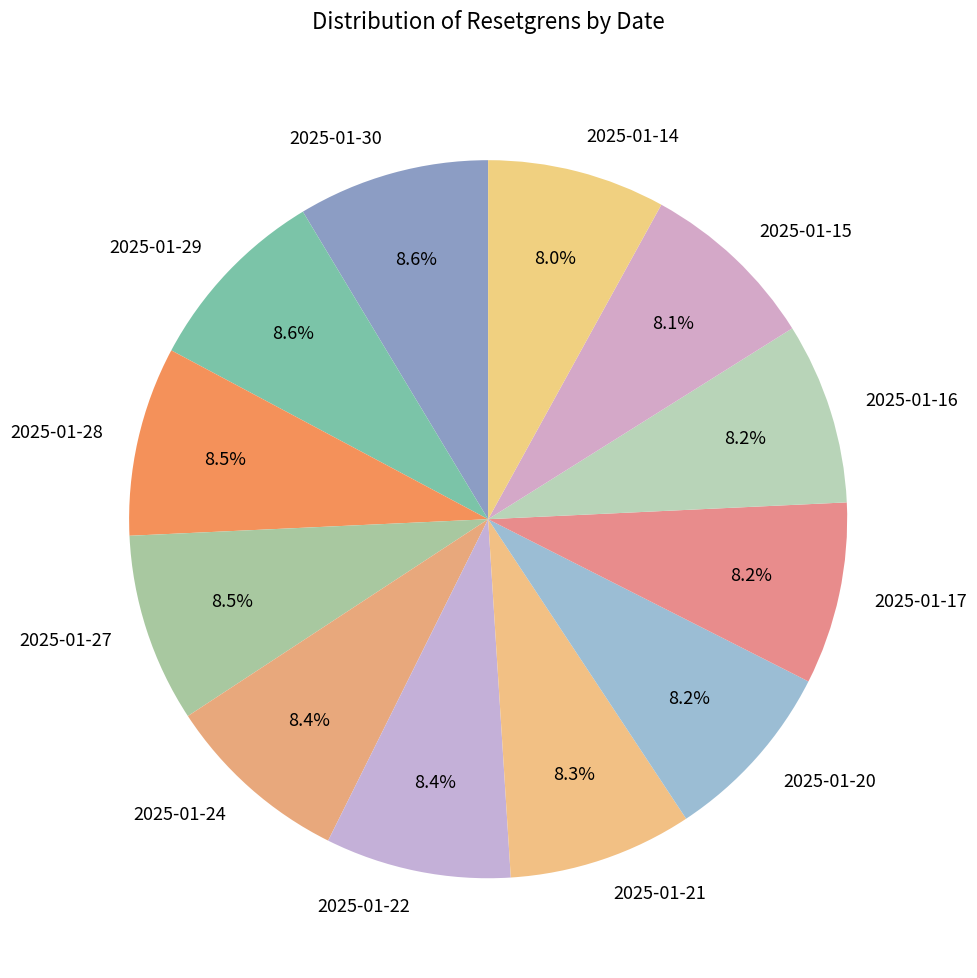

To the nearest percent, what percentage of the pie is 2025-01-16?

8%